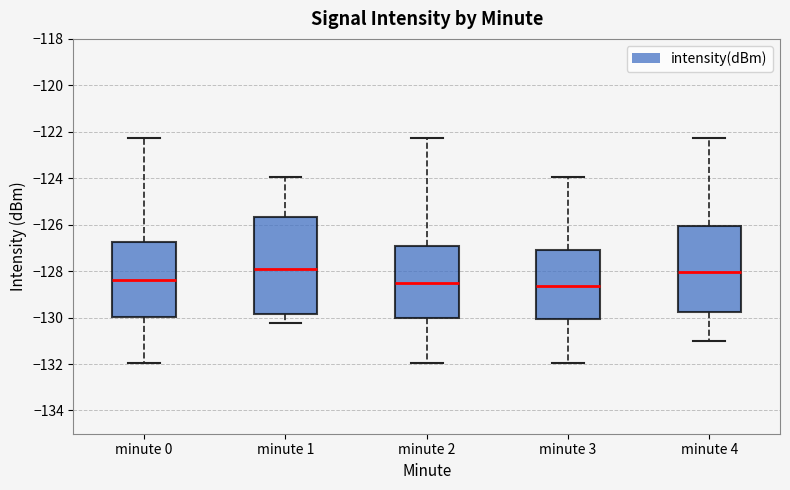

Where is the upper edge of the box for minute 4 on the y-axis? The values are not printed on the chart, so give them approximately, as read against the axis.

-126.0